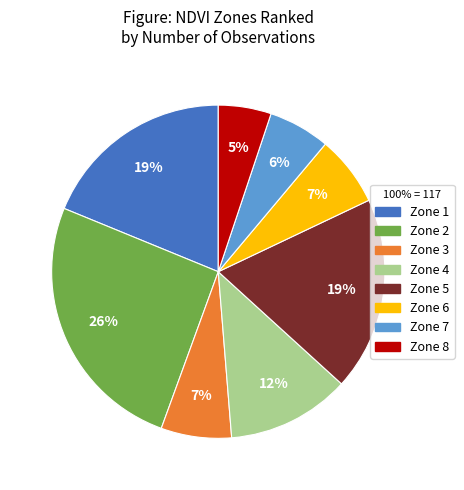

Does any single category account for the majority?

No